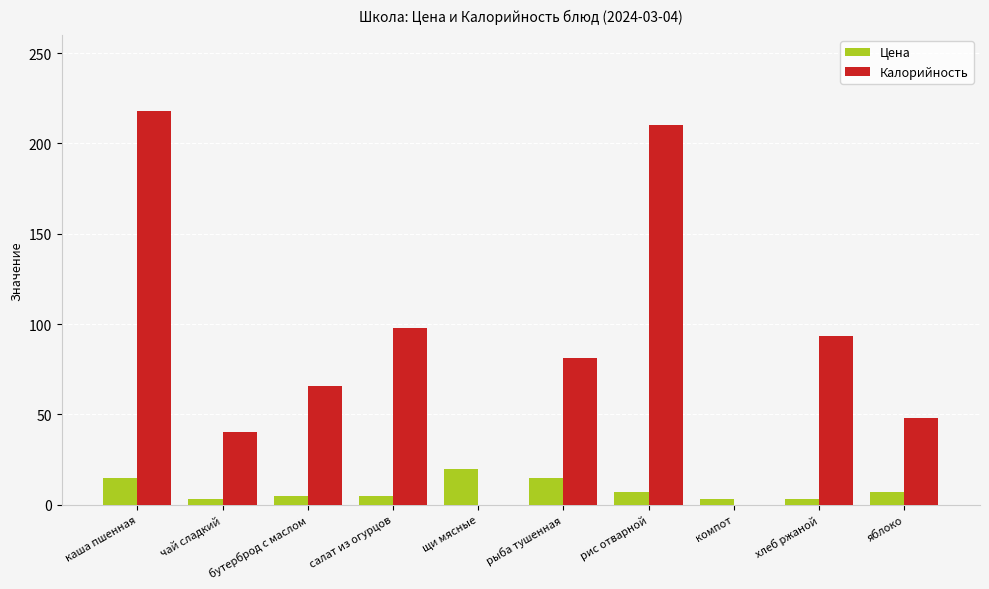

The Цена series shows 20.0 at щи мясные. True or false?

True